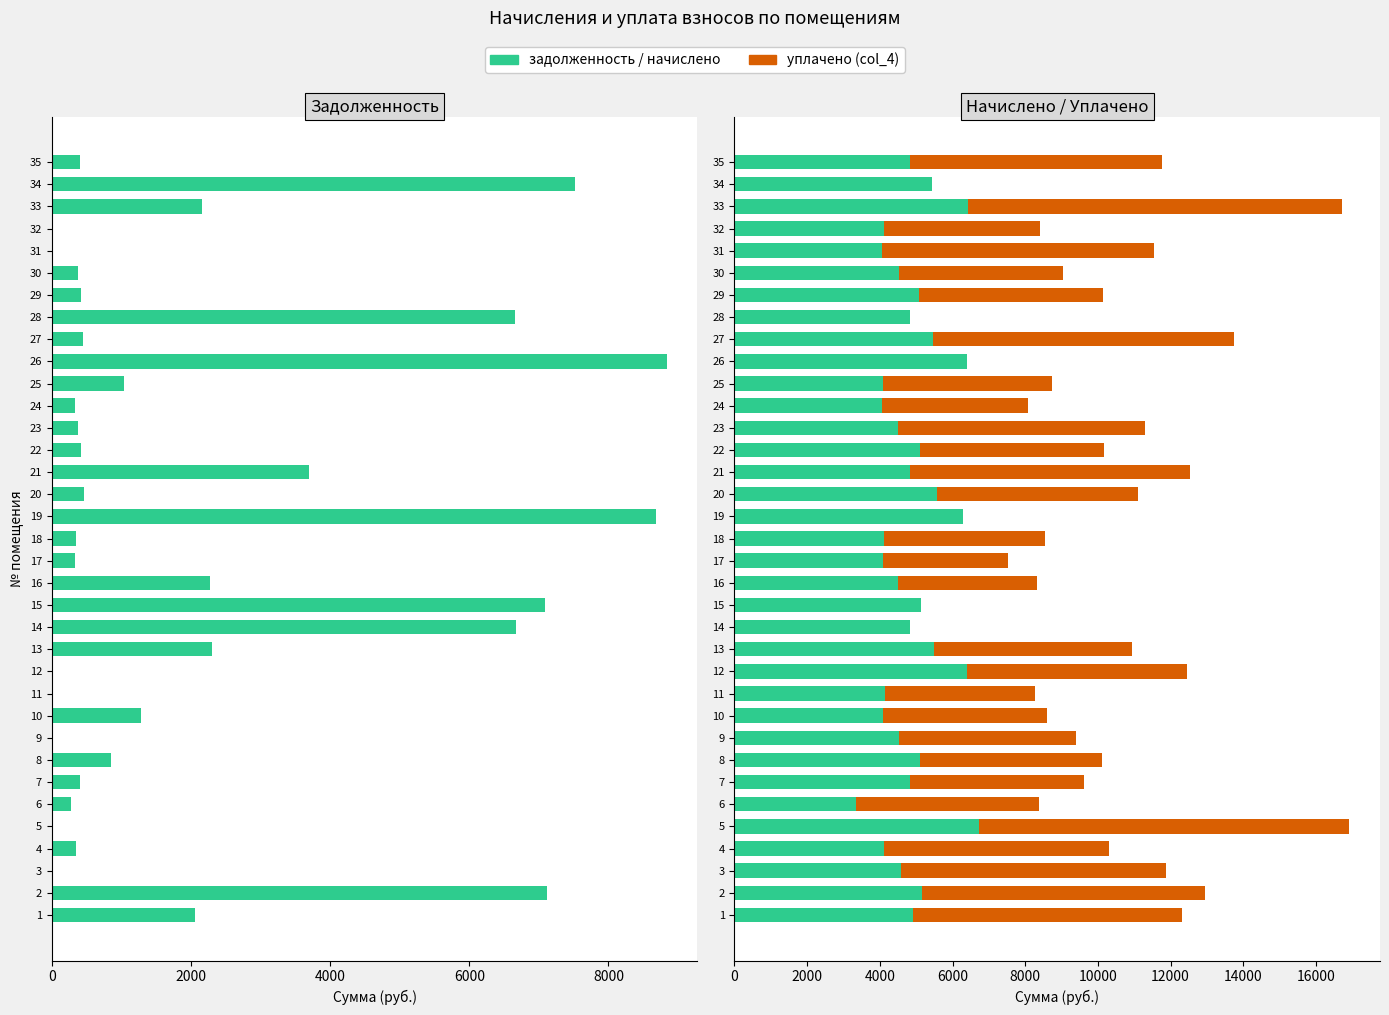

What is the label of the 27th bar from the right?

8